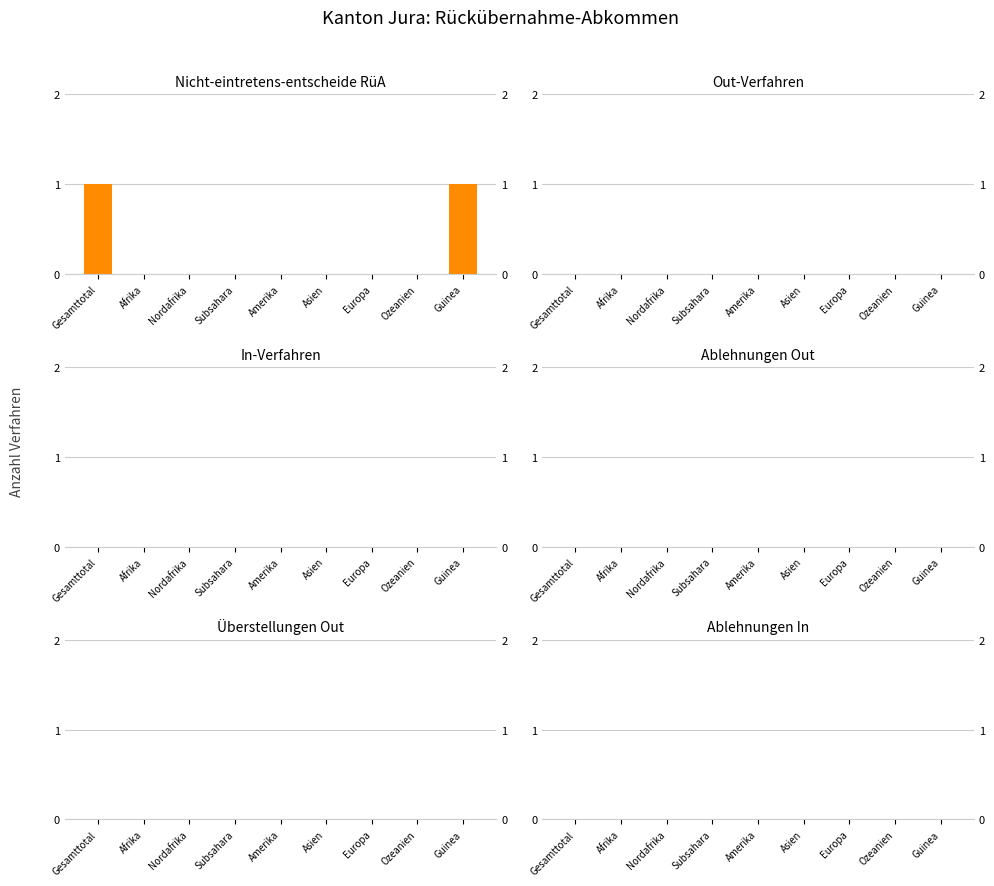

True or false: Ablehnungen Out has a value of 0 at Afrika.

True